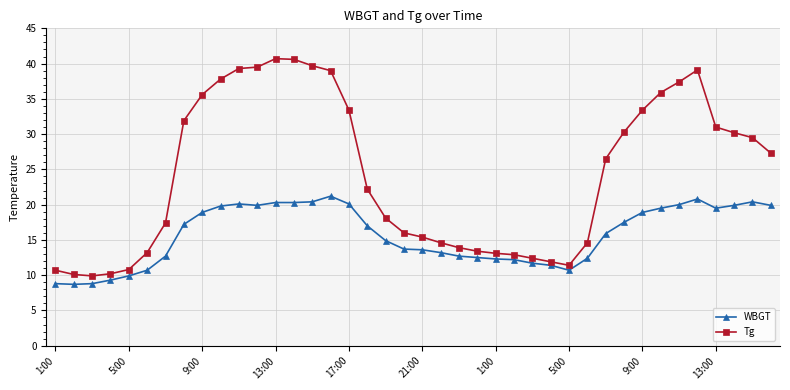

At how many categories does at least one series exceed 26?

20